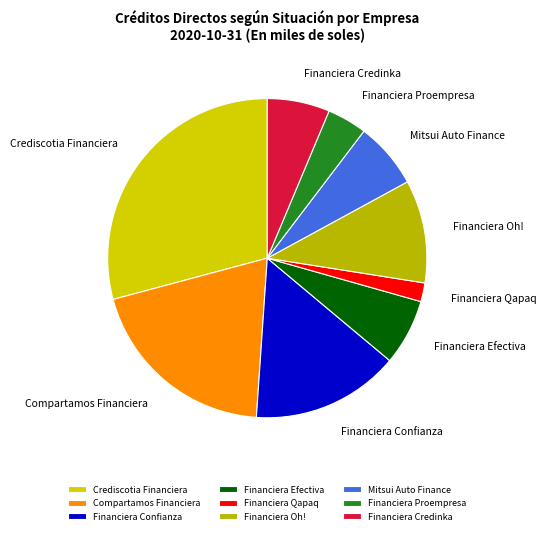

Does Financiera Credinka account for over 50% of the chart?

No